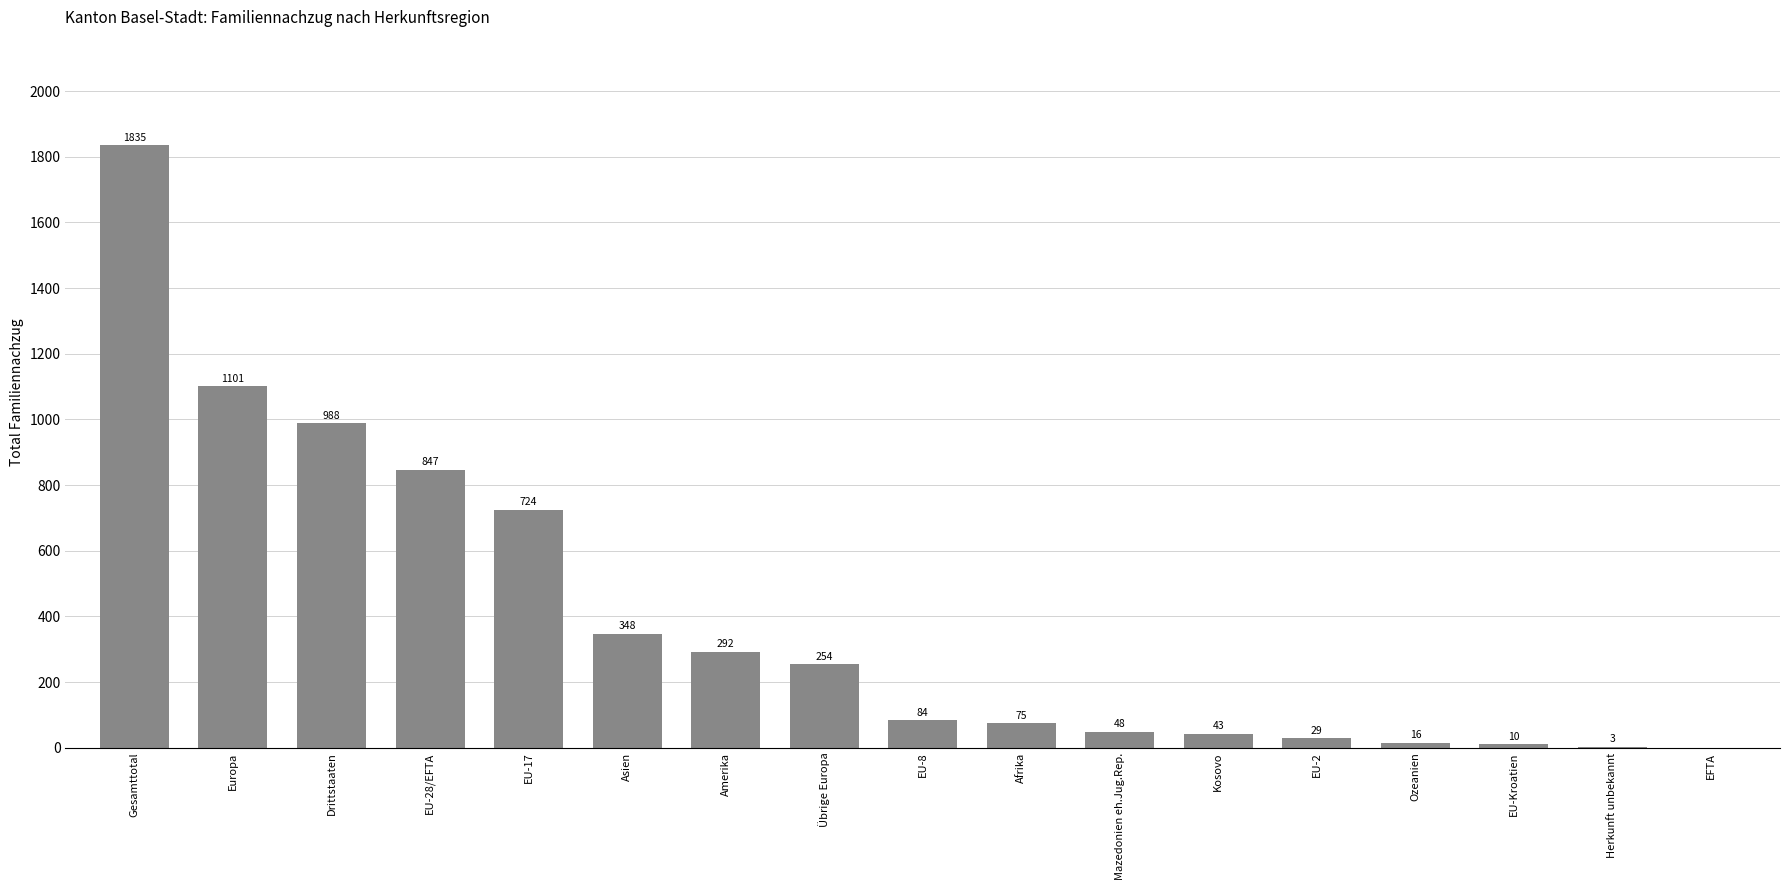

What is the approximate value at Afrika, to the nearest 10?

80